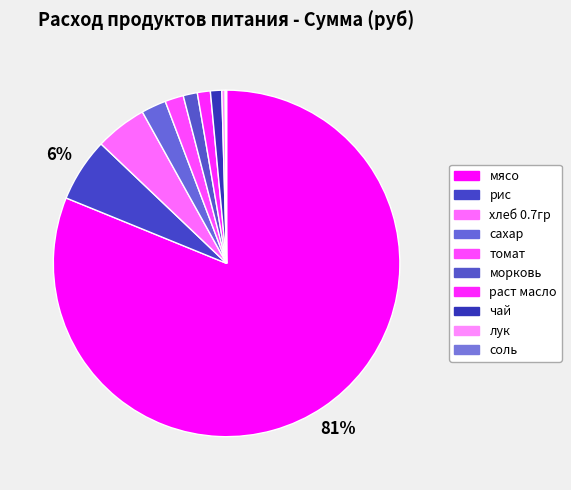

True or false: морковь accounts for 16% of the total.

False